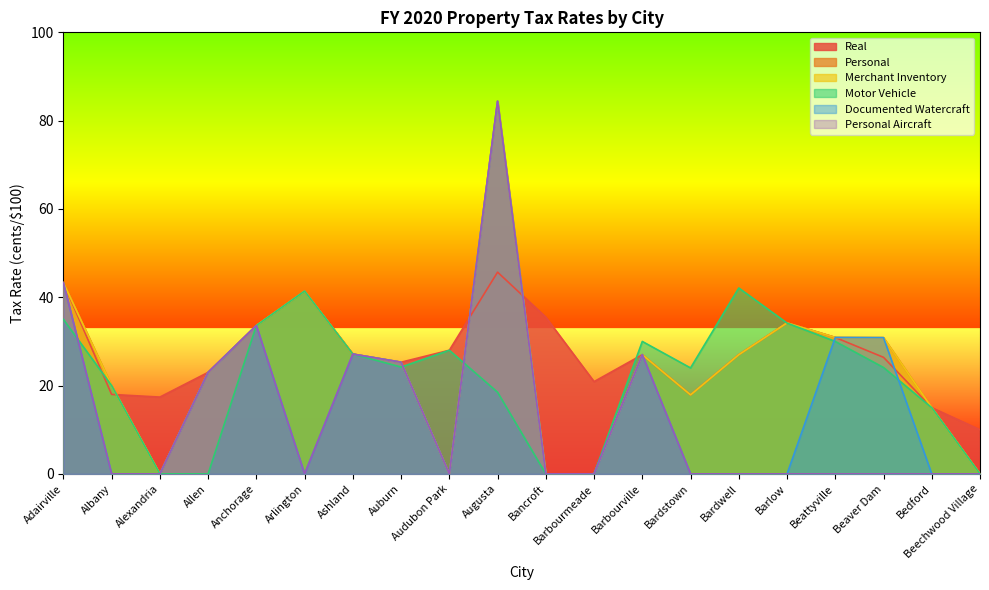

Which has a higher value, Audubon Park or Bedford?

Audubon Park